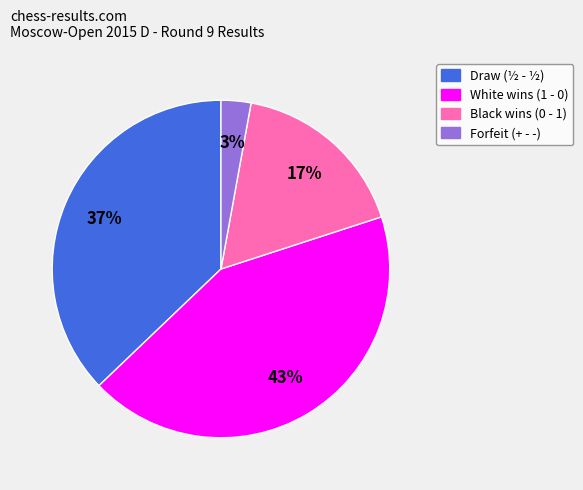

To the nearest percent, what is the average slice percentage?

25%